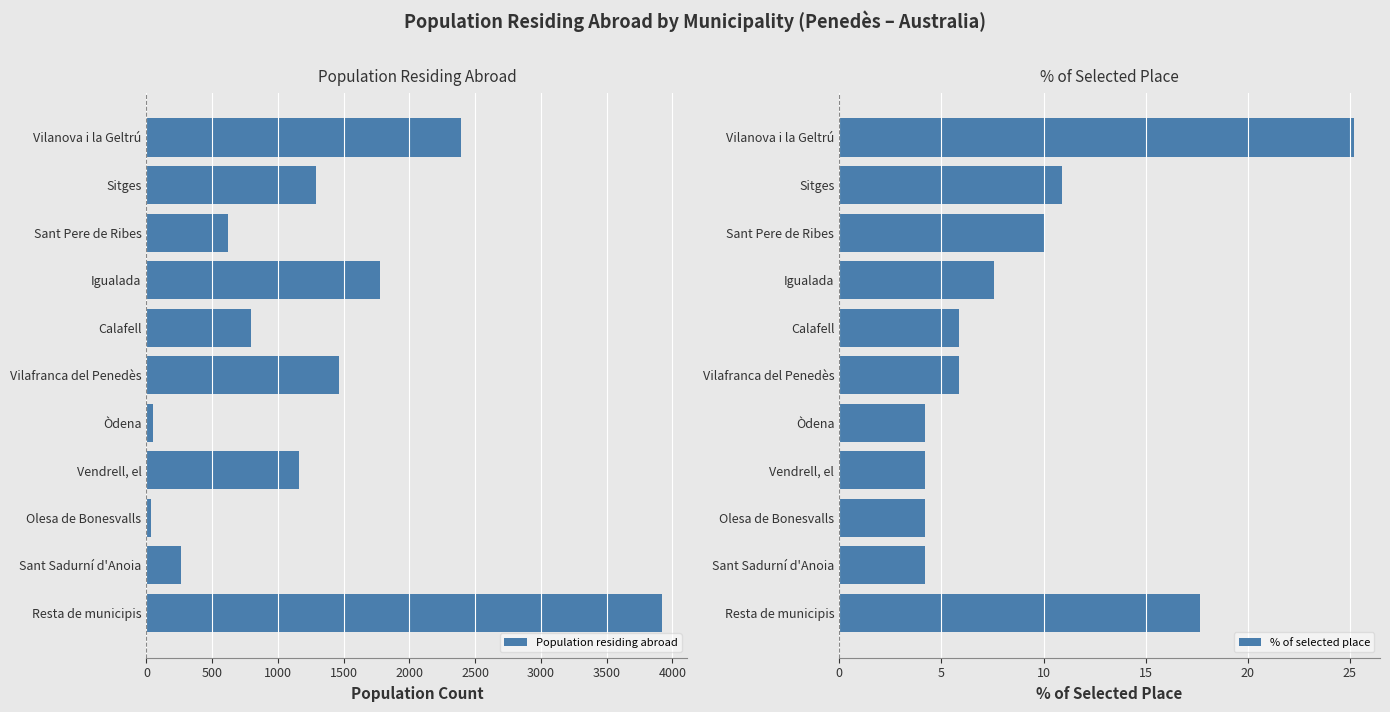

List the series in order of their peak value, lowest first.

% of selected place, Population residing abroad